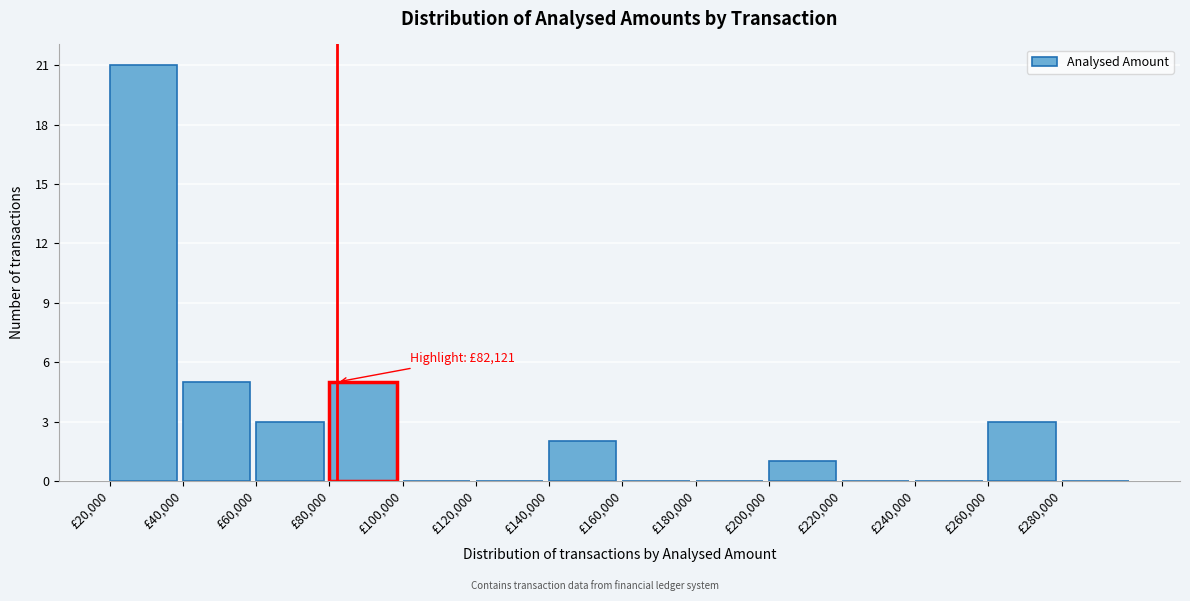

Over which range of the x-axis is the bar tallest?

20000 to 40000